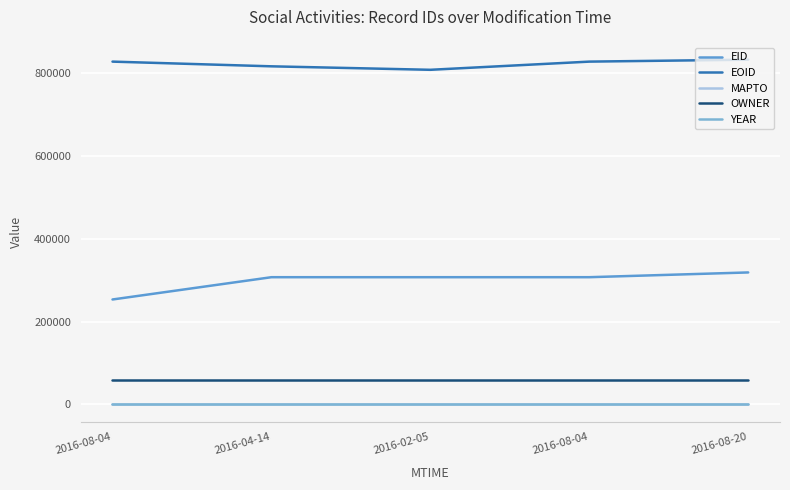

True or false: YEAR has more than 1 points higher than both neighbors.

False